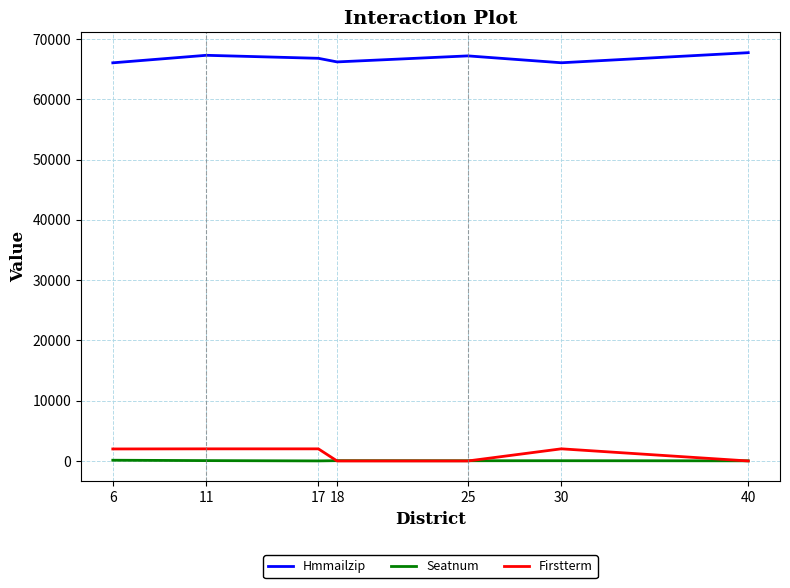

True or false: Hmmailzip and Seatnum cross at least once.

False